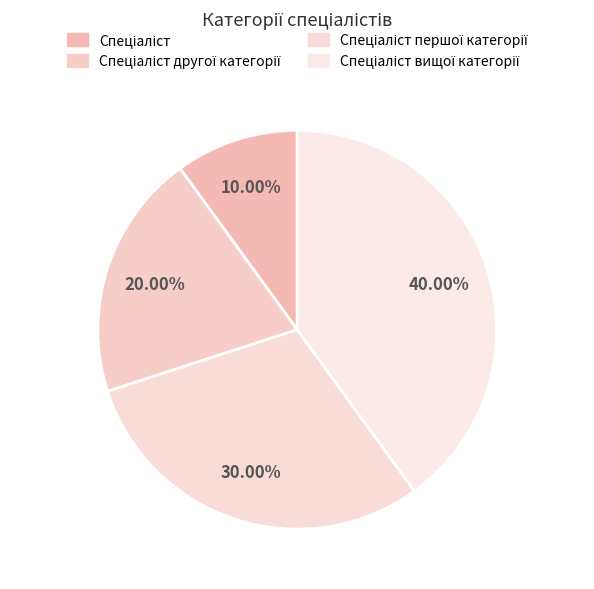

To the nearest percent, what portion does Спеціаліст вищої категорії represent?

40%